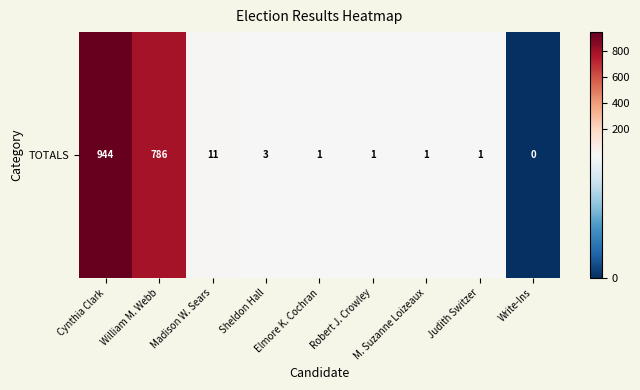

List the labels in order of value, smallest first.

Write-Ins, Elmore K. Cochran, Robert J. Crowley, M. Suzanne Loizeaux, Judith Switzer, Sheldon Hall, Madison W. Sears, William M. Webb, Cynthia Clark